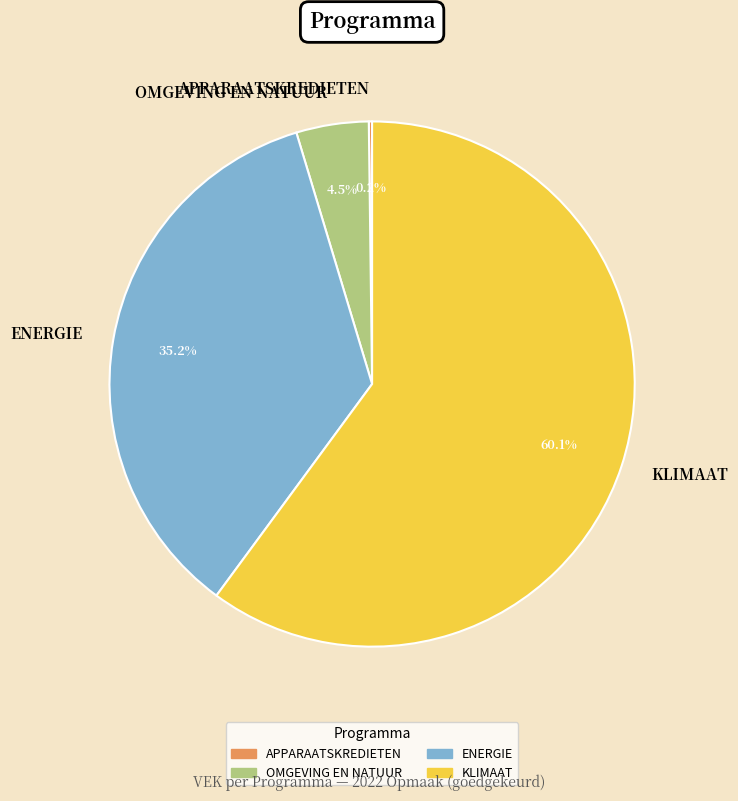

Which has a higher value, ENERGIE or OMGEVING EN NATUUR?

ENERGIE